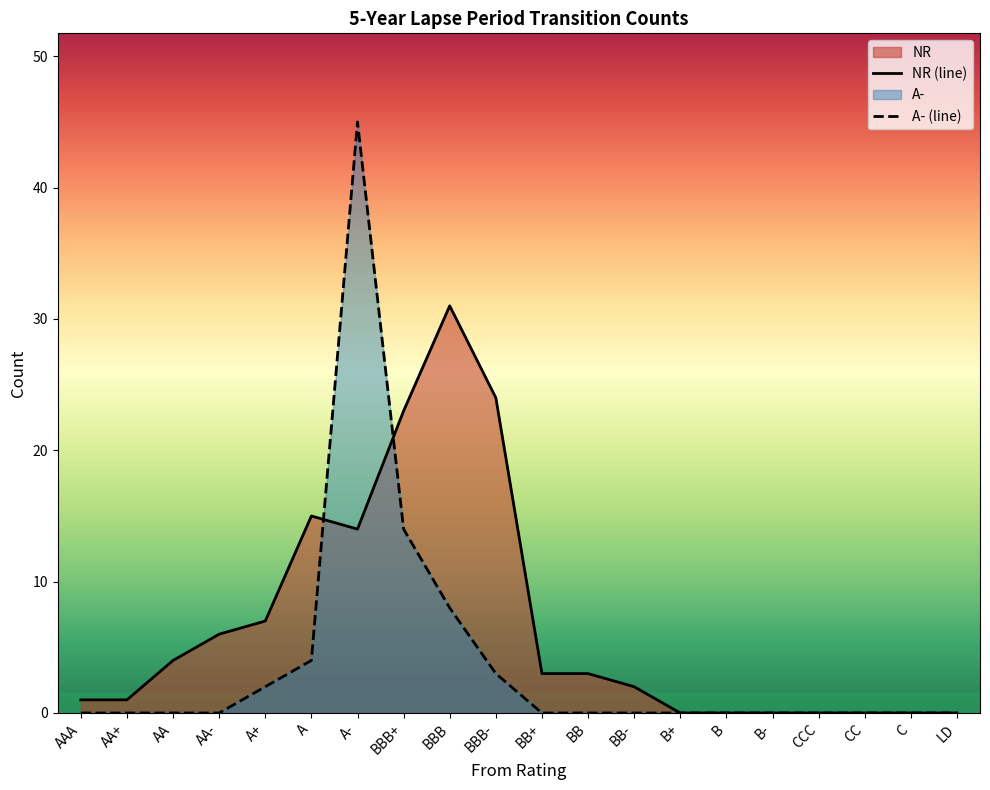

Does the chart have visible grid lines?

No